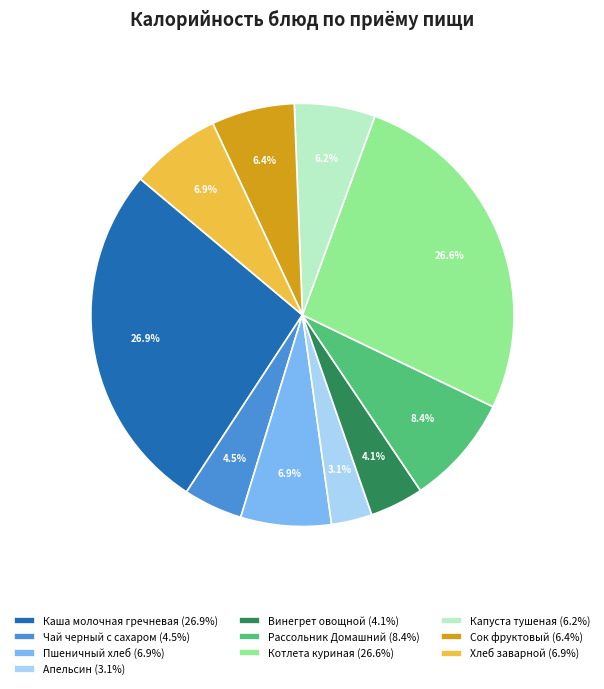

What is the smallest slice in the pie chart?

Апельсин (3.1%)